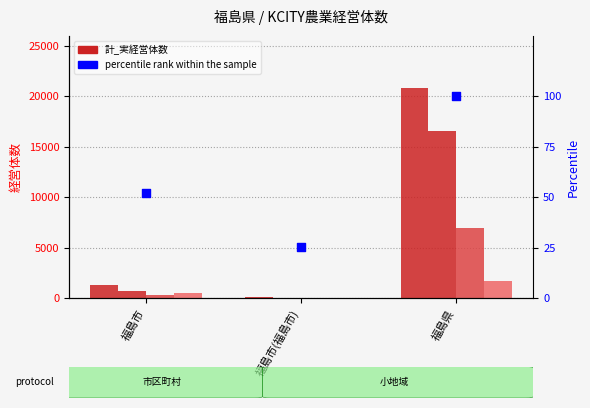

Which series has the widest spread of Y values?

計_実経営体数